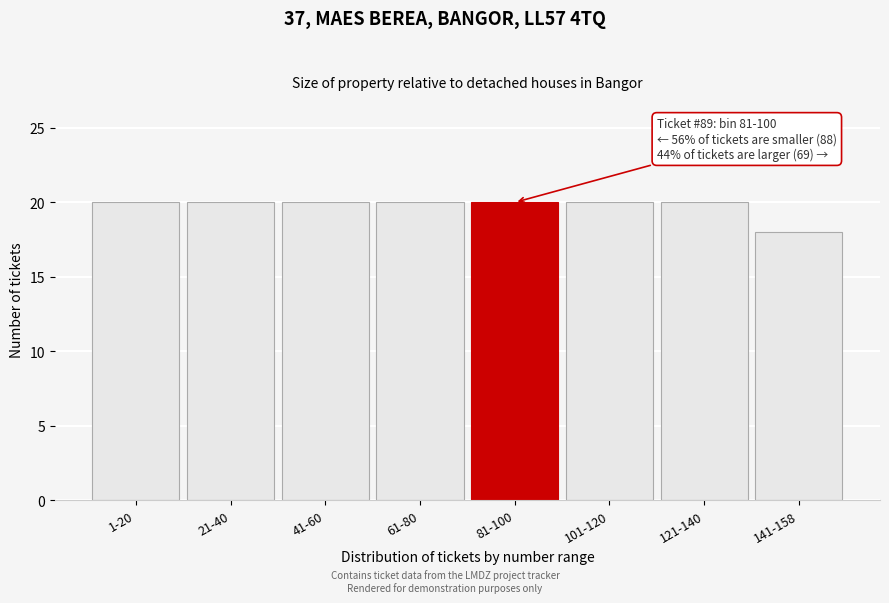

Reading right to left, list all the values displayed in this chart.

18	20	20	20	20	20	20	20